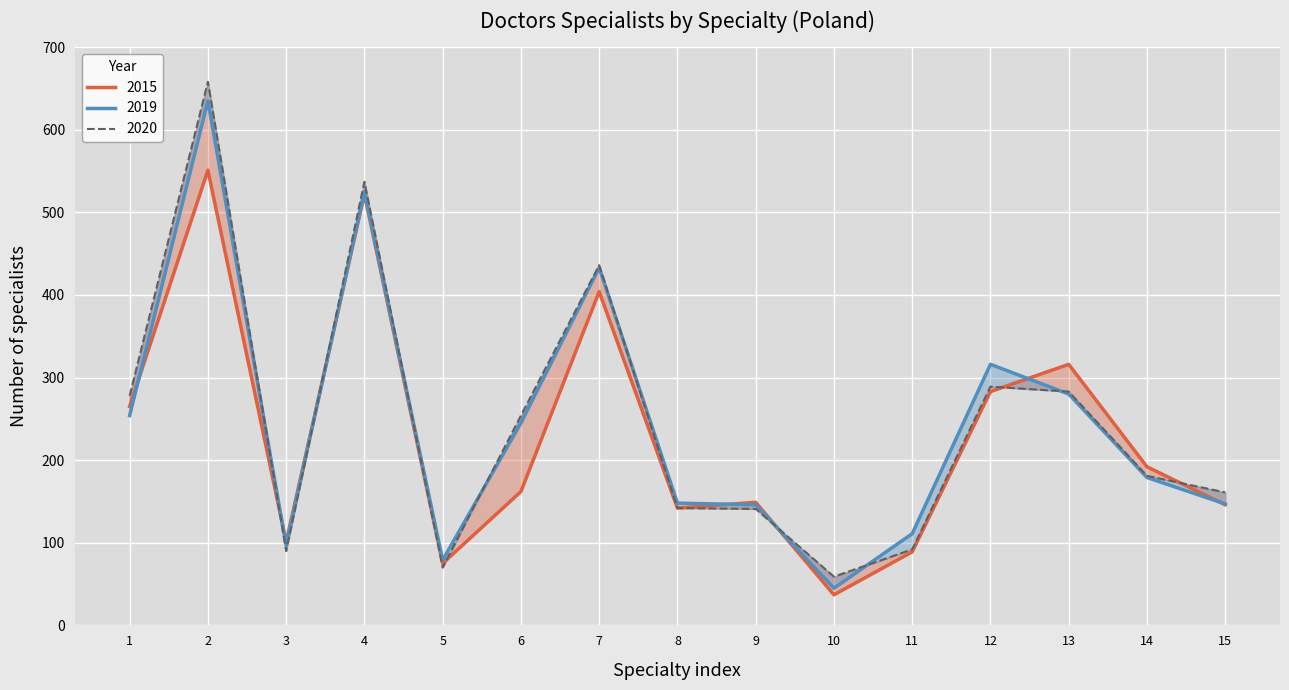

What are all the series names shown in the legend?

2015, 2019, 2020